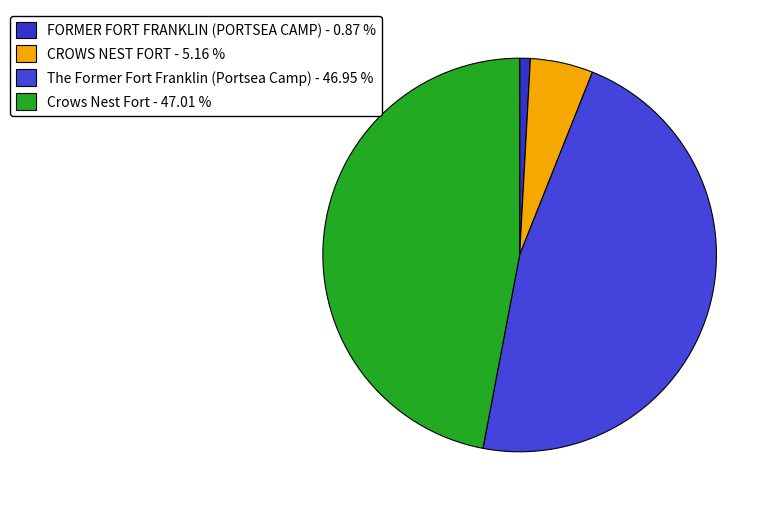

Rank the categories by value from highest to lowest.

Crows Nest Fort, The Former Fort Franklin (Portsea Camp), CROWS NEST FORT, FORMER FORT FRANKLIN (PORTSEA CAMP)